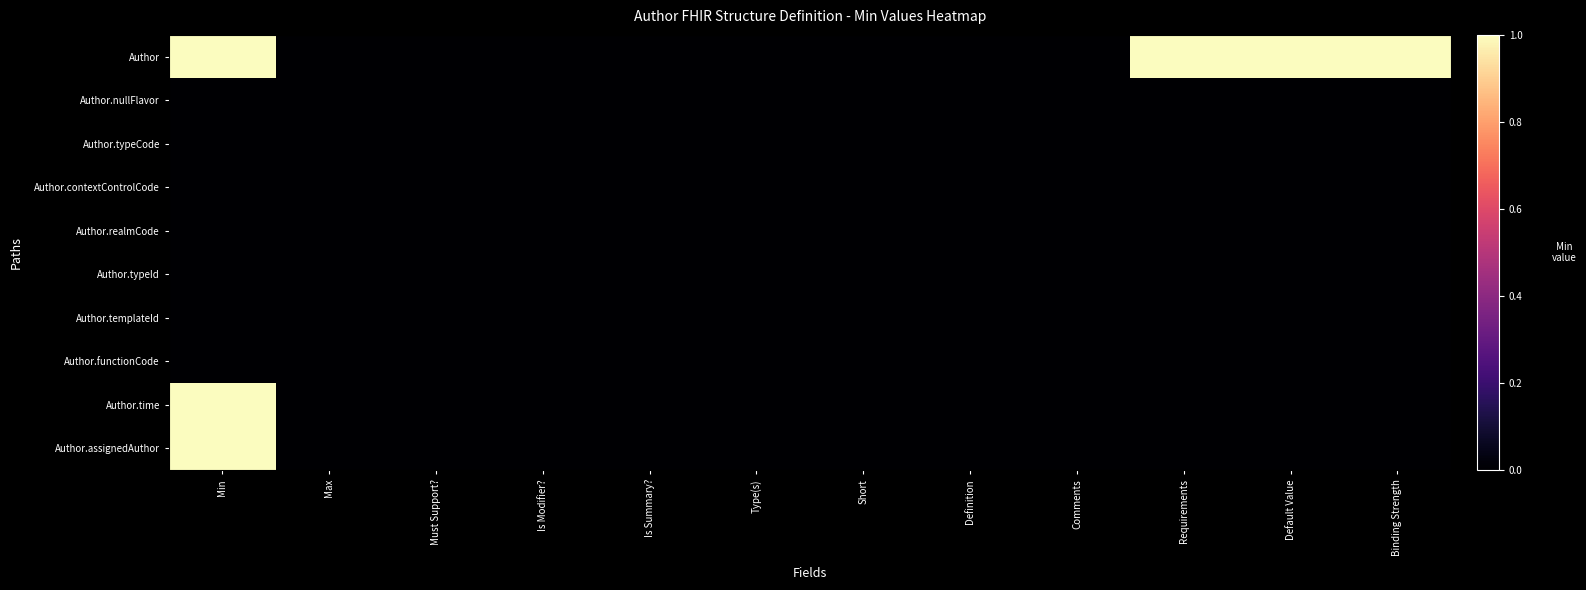

At which category is the sum across all series the highest?

Min